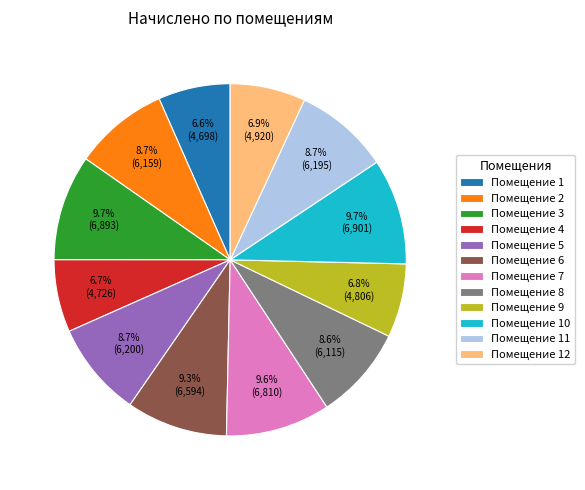

How much of the chart is everything except Помещение 9?

93.2%